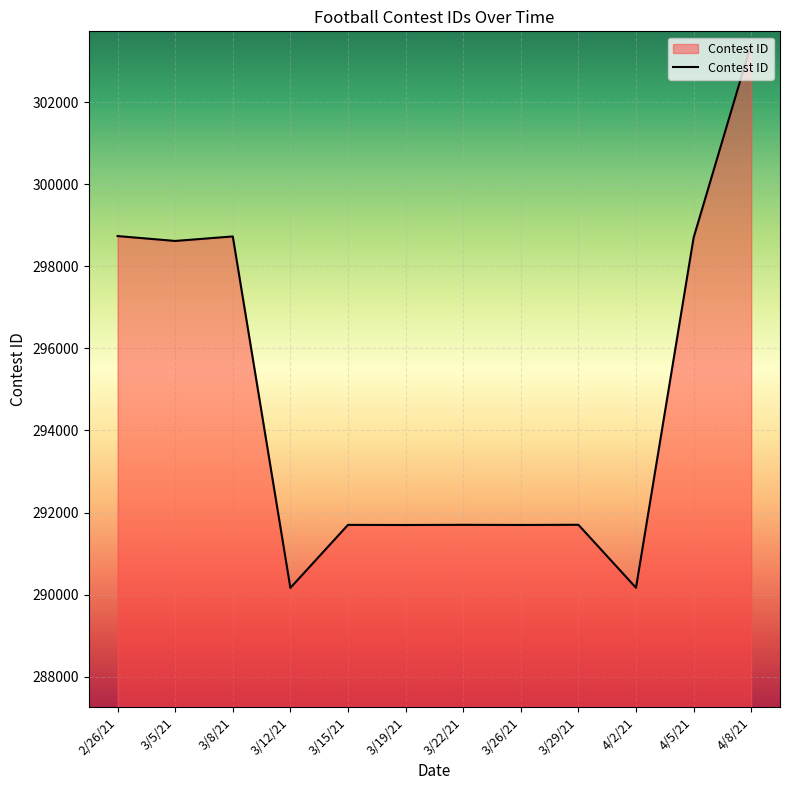

What is the sum of all values?

3537042